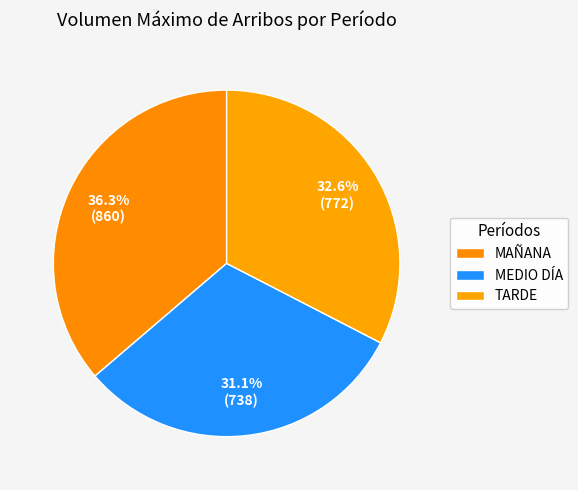

Combined, what portion of the pie is MAÑANA and MEDIO DÍA?

67.4%